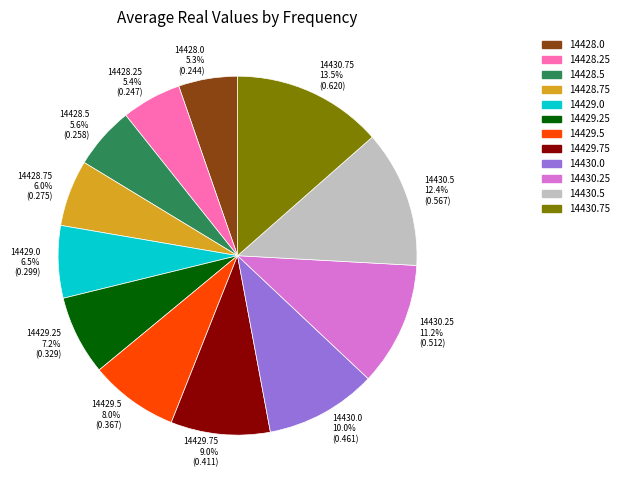

Which category has the biggest portion of the pie?

14430.75